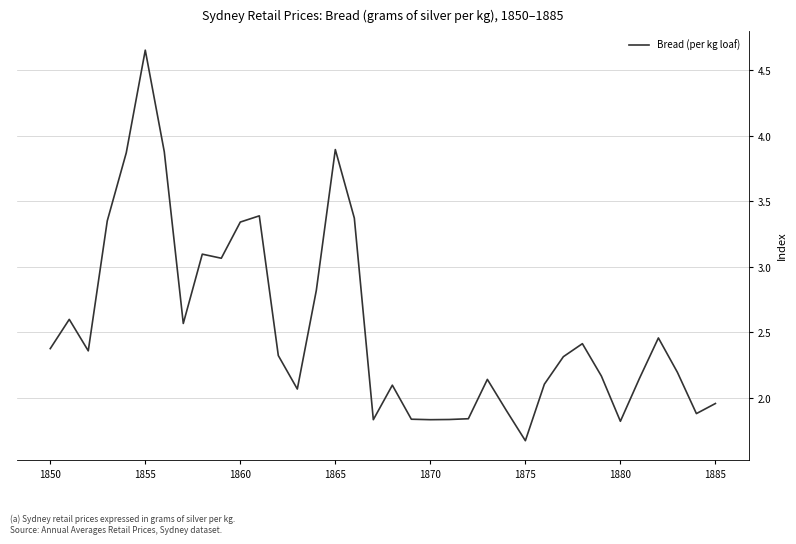

What is the minimum value shown in the chart?

1.7